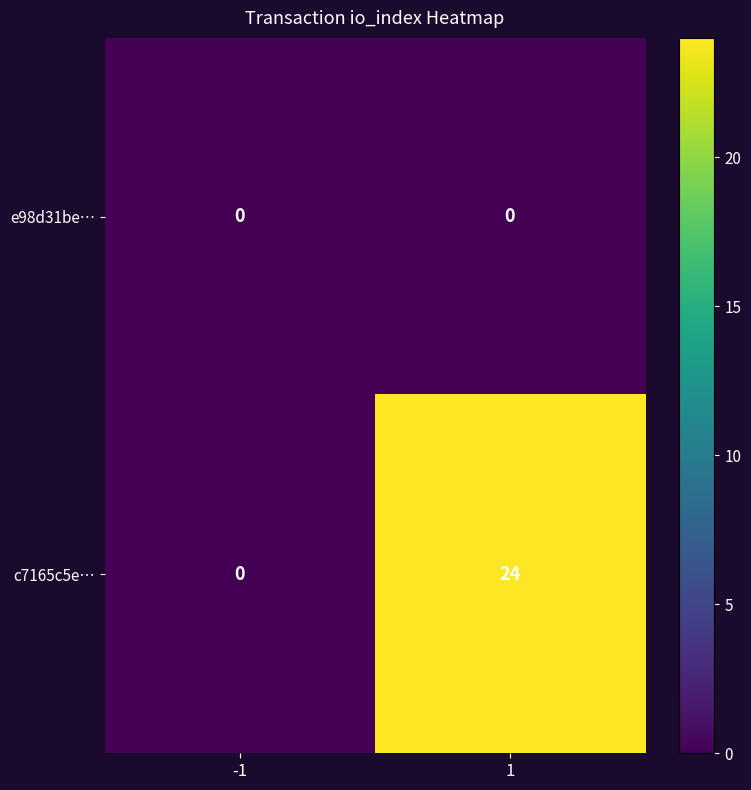

What is the difference between the maximum and minimum values in the c7165c5e… series?

24